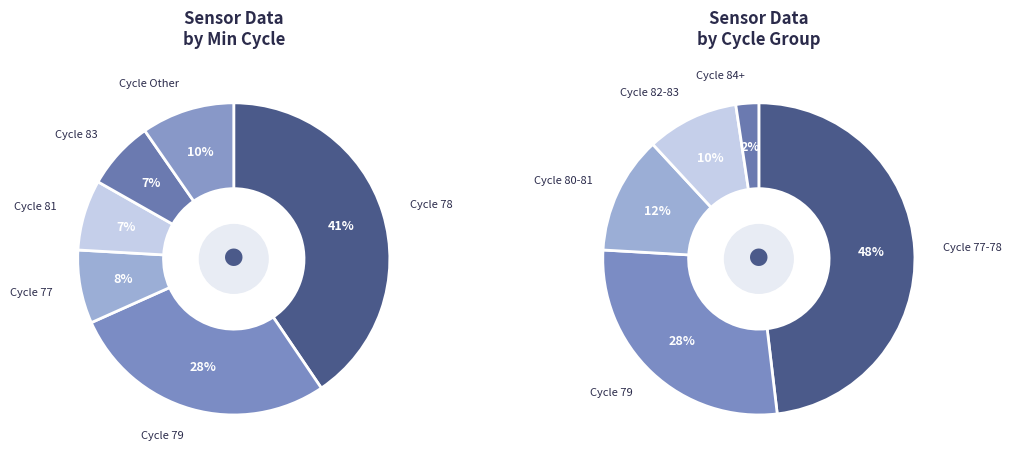

To the nearest percent, what percentage of the pie is 84?

2%